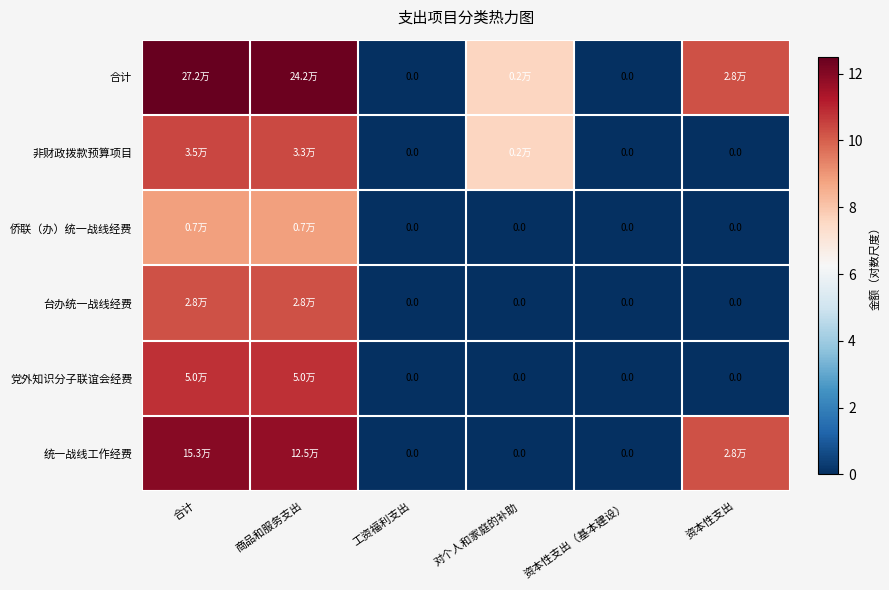

Where is 党外知识分子联谊会经费 nearest to the value 5?

工资福利支出